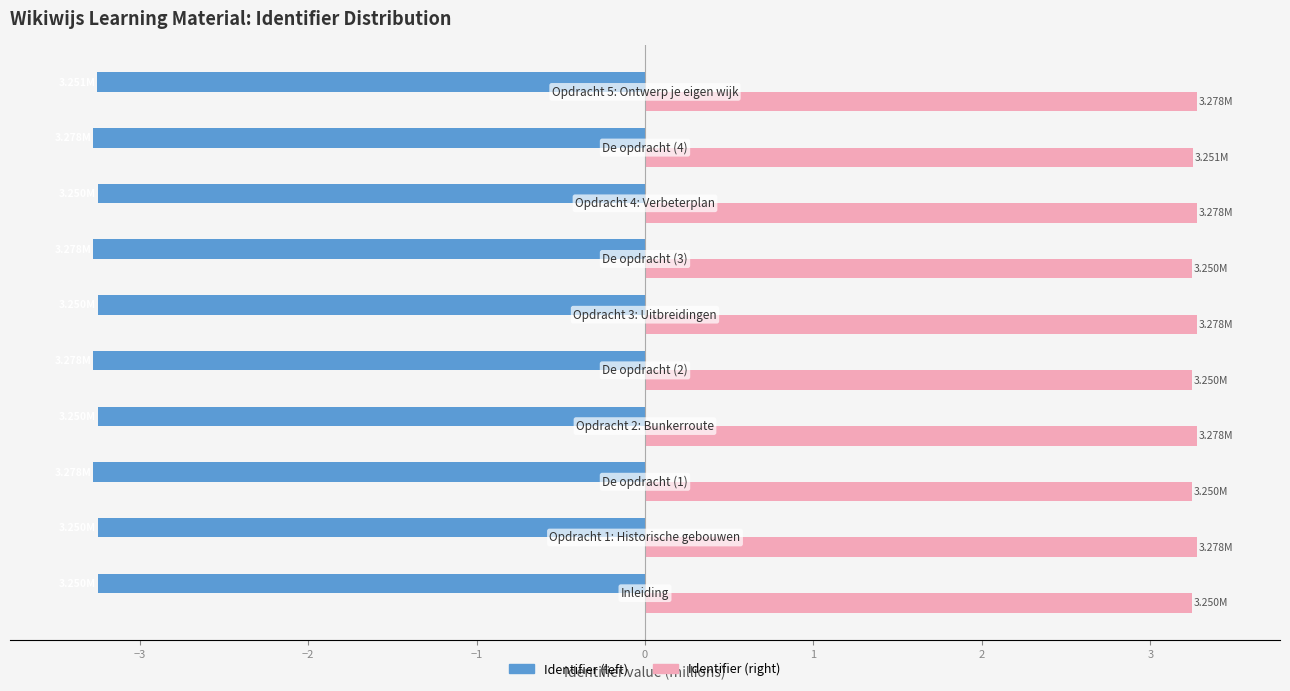

List the series in order of their overall mean, highest first.

Identifier (right), Identifier (left)